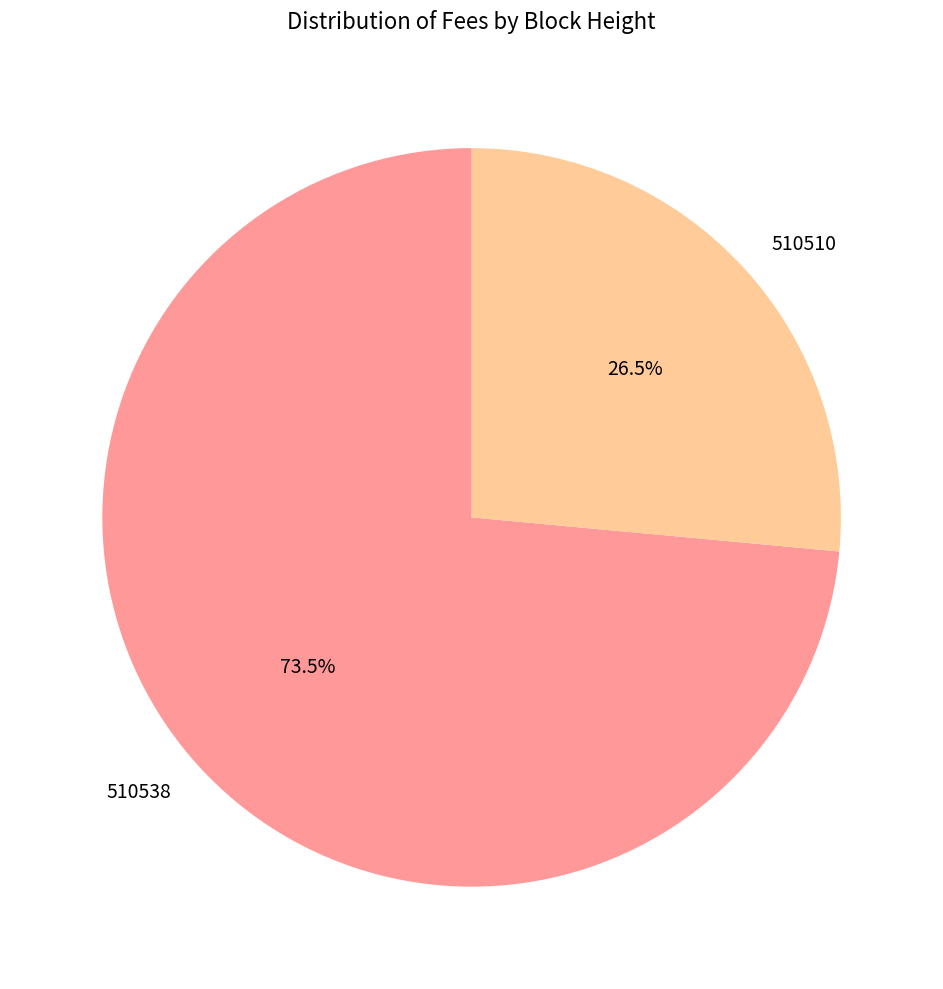

How many slices are in this pie chart?

2